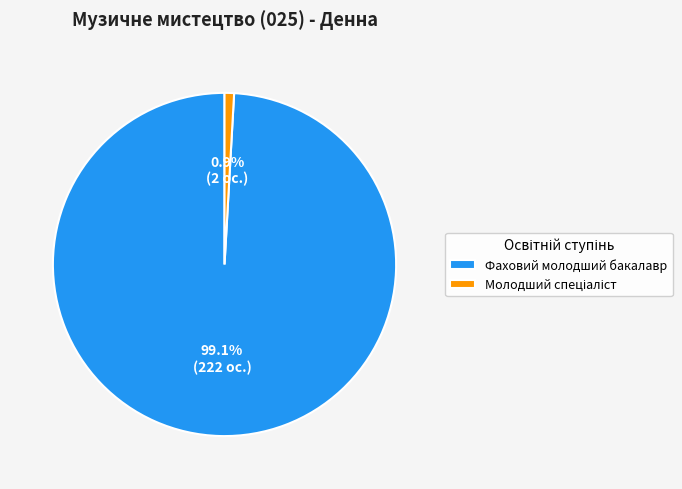

To the nearest percent, what is the average slice percentage?

50%